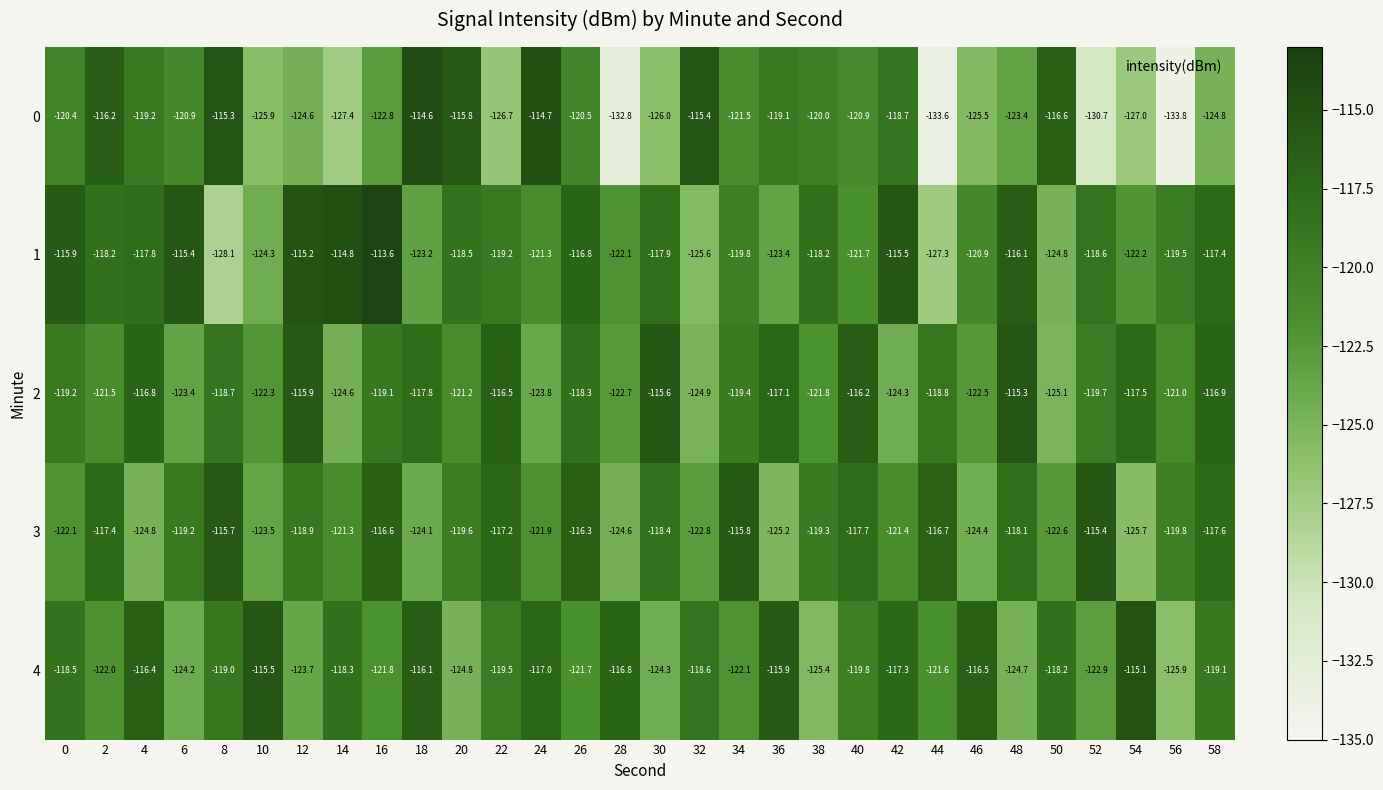

What is the difference between the 4 values at 50 and 6?

6.0